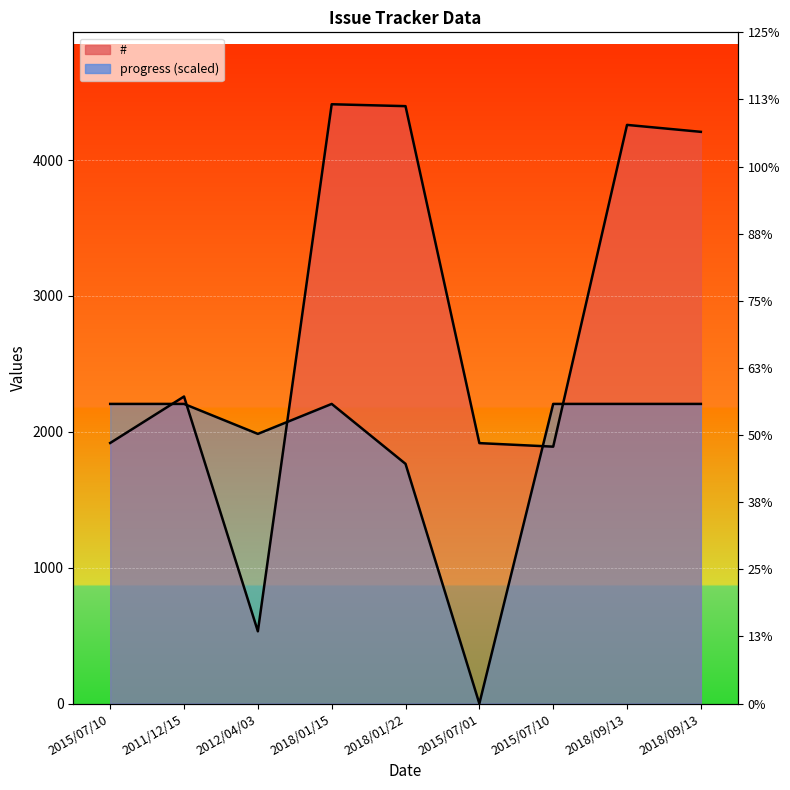

In progress, how many points are lower than both neighbors (excluding endpoints)?

2